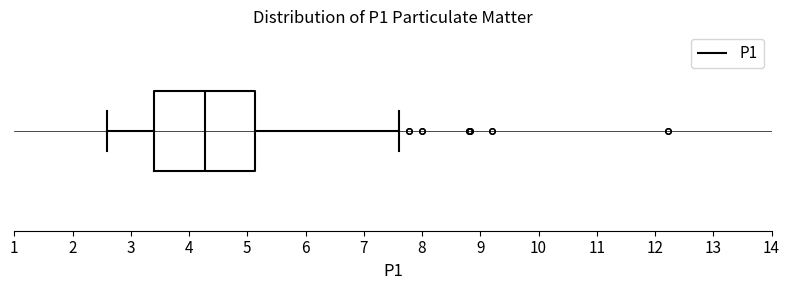

Transcribe this box plot: give where the median line is, the range the box spans, and where the two whiskers end, as read against the x-axis. The values are not printed on the chart, so give them approximately, as read against the axis.

median 4.3, box 3.4 to 5.1, whiskers 2.6 to 7.6